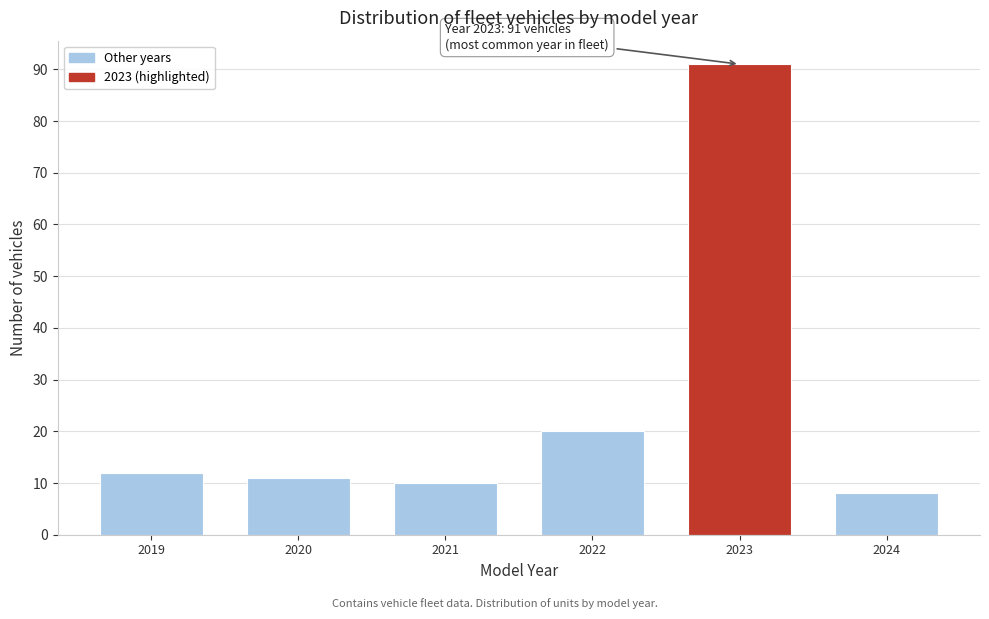

Reading left to right, what are all the values shown in this chart?

12	11	10	20	91	8